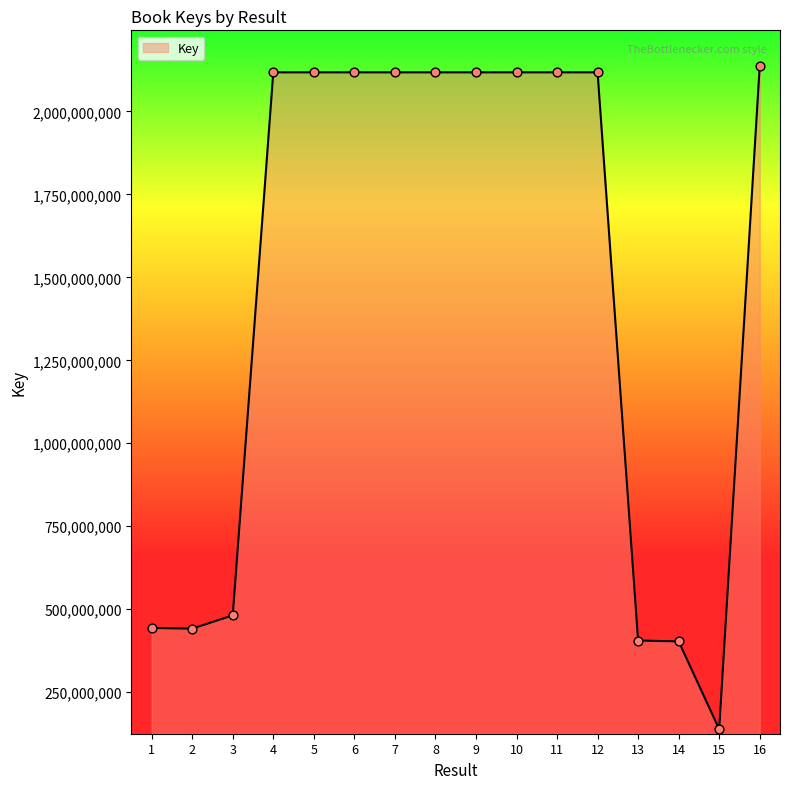

What is the change in value from 2 to 15?

-302821703